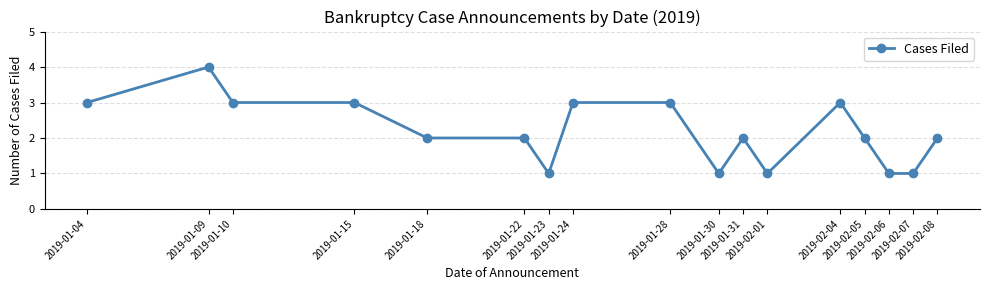

What is the value of the 12th point from the left?

1